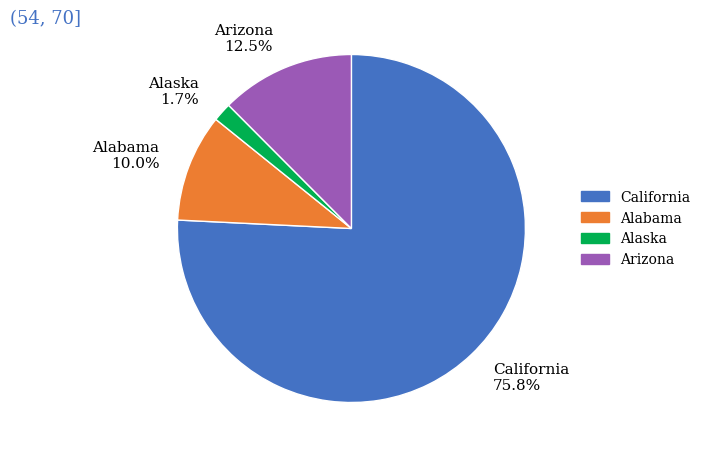

Do Arizona and Alabama together represent more than half of the pie?

No